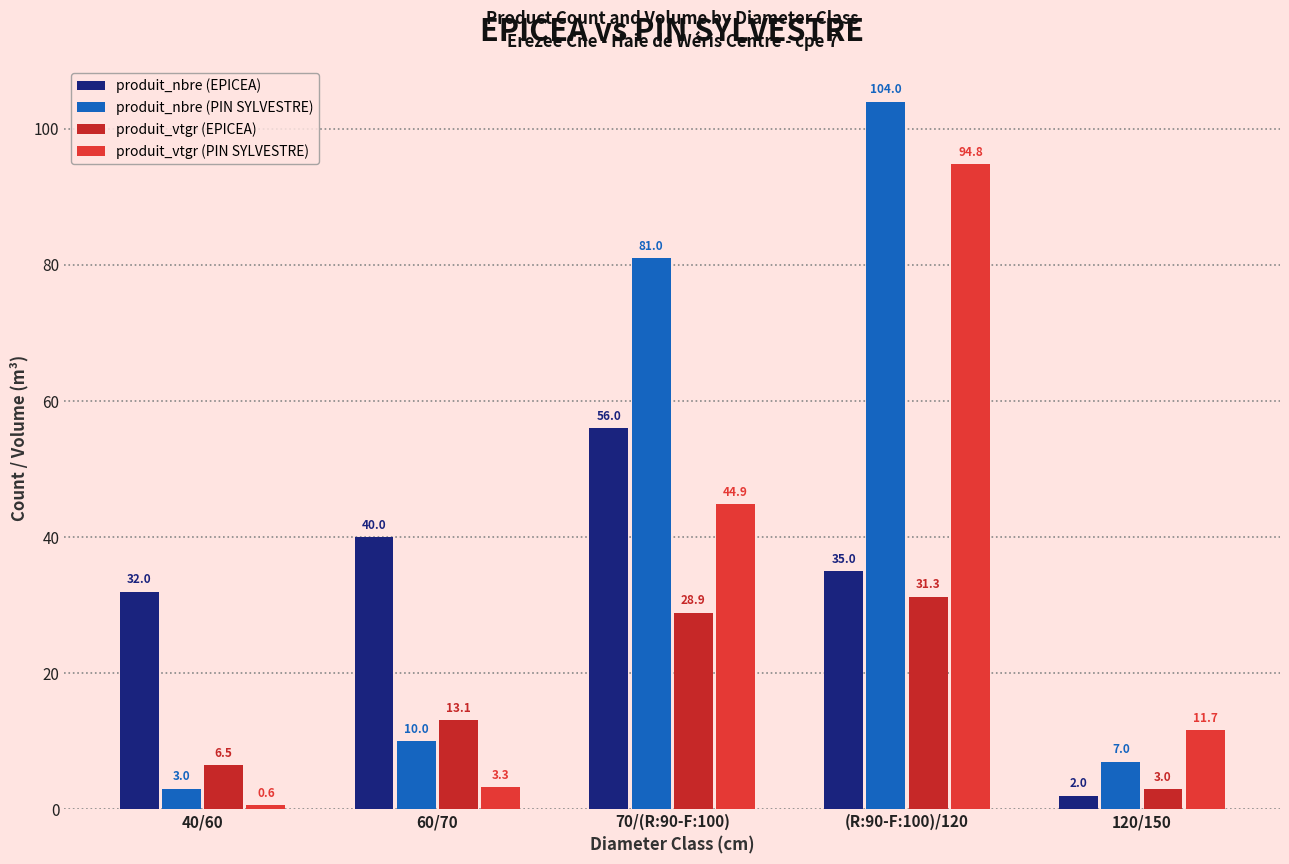

Reading right to left, list all the values displayed in this chart.

produit_nbre (EPICEA): 2.0	35.0	56.0	40.0	32.0
produit_nbre (PIN SYLVESTRE): 7.0	104.0	81.0	10.0	3.0
produit_vtgr (EPICEA): 3.0	31.3	28.9	13.1	6.5
produit_vtgr (PIN SYLVESTRE): 11.7	94.8	44.9	3.3	0.6